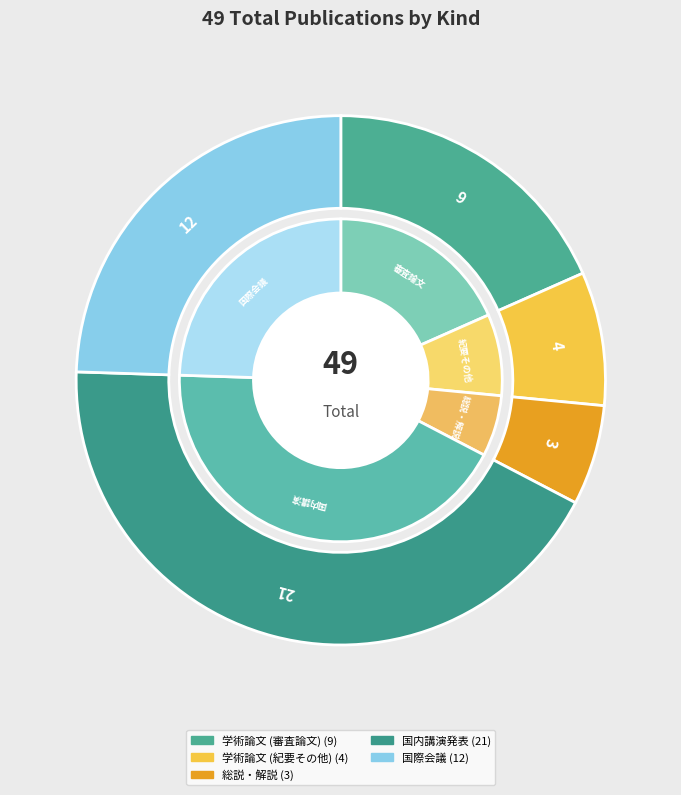

Count the number of slices in the pie.

5